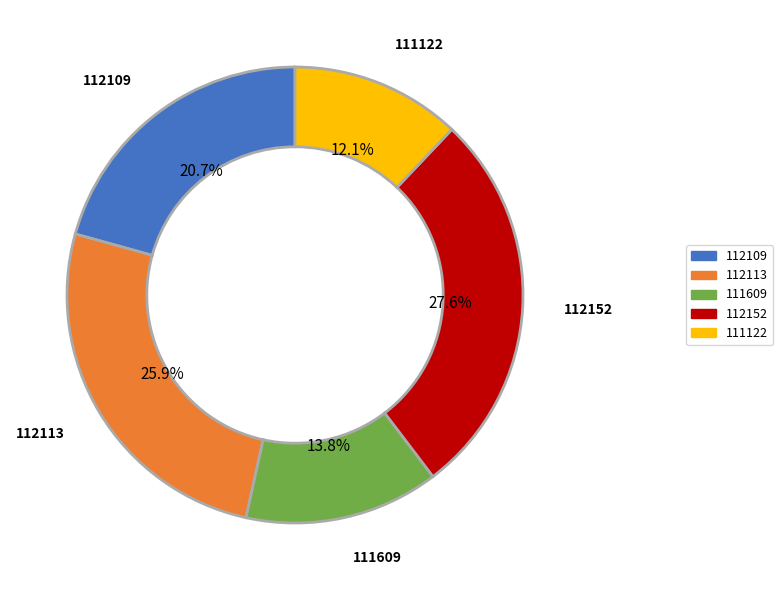

Approximately how many times larger is the value at 111122 compared to 112152?

0.4